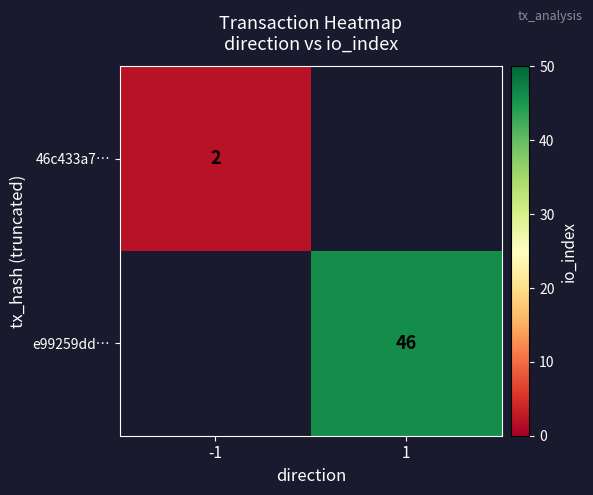

The 46c433a7… series shows 1 at -1. True or false?

False